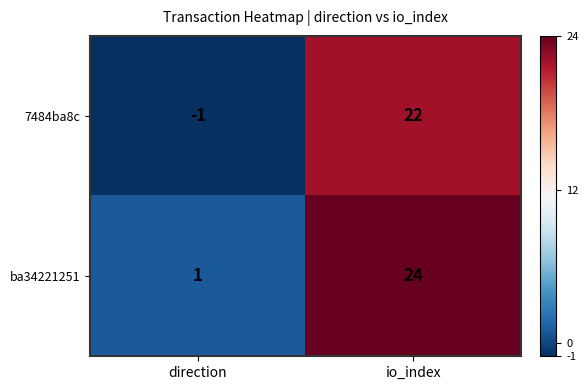

What is the sum of all 7484ba8c values?

21